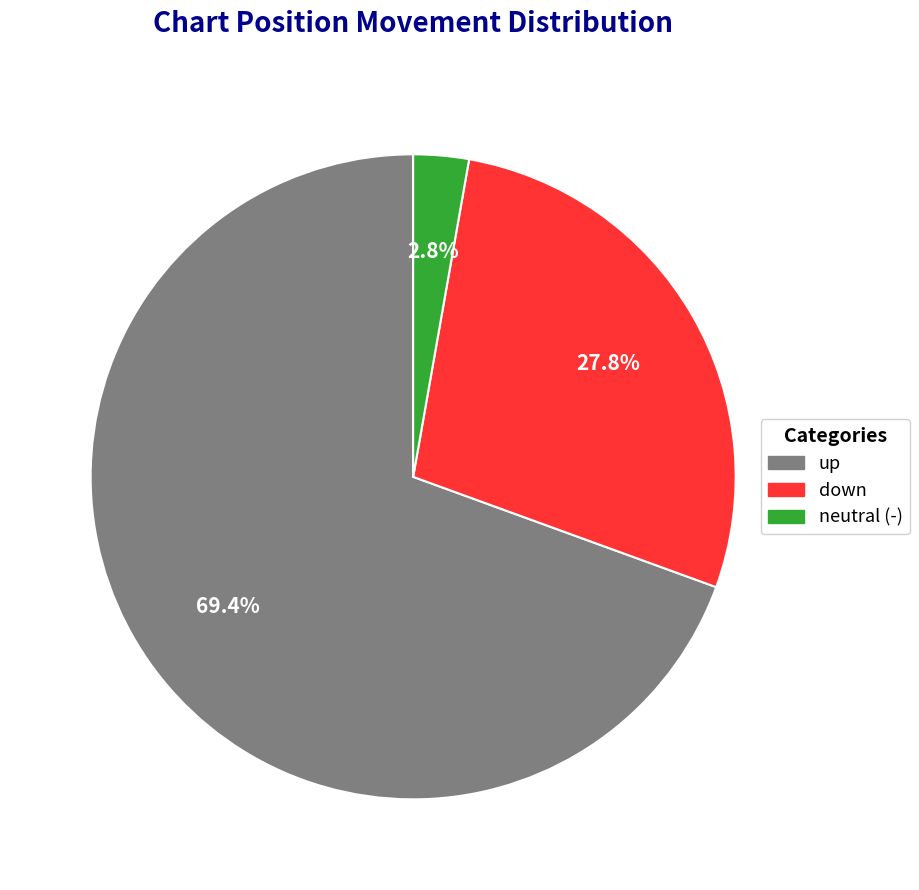

How many segments does this pie chart have?

3